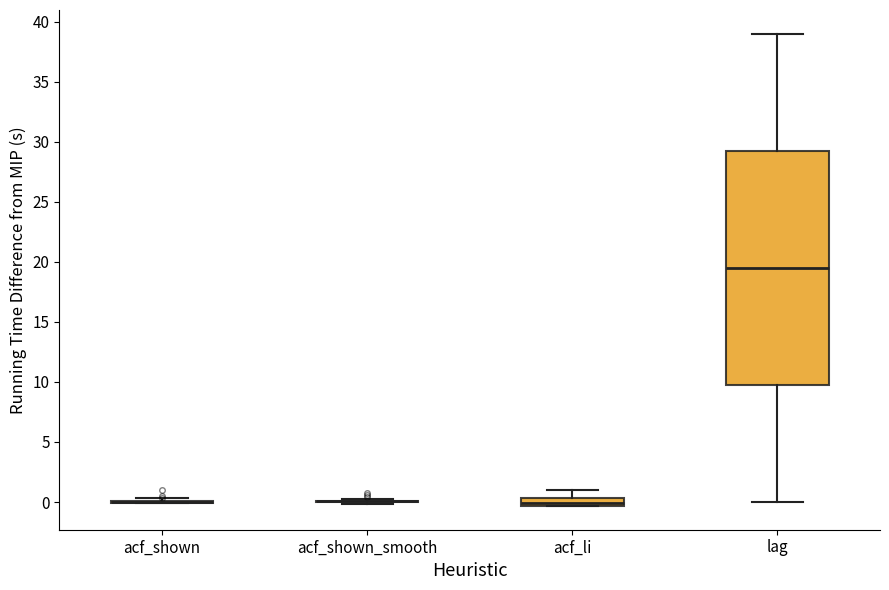

Comparing the boxes themselves (not the whiskers), which one is the tallest?

lag